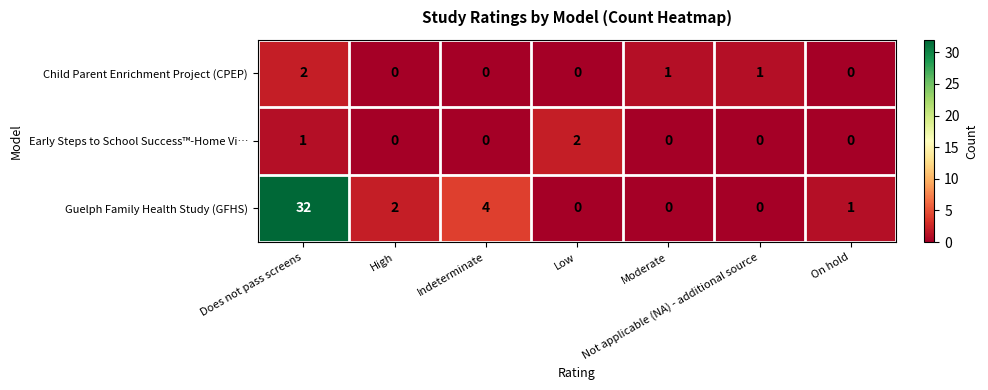

At which category is the sum across all series the highest?

Does not pass screens